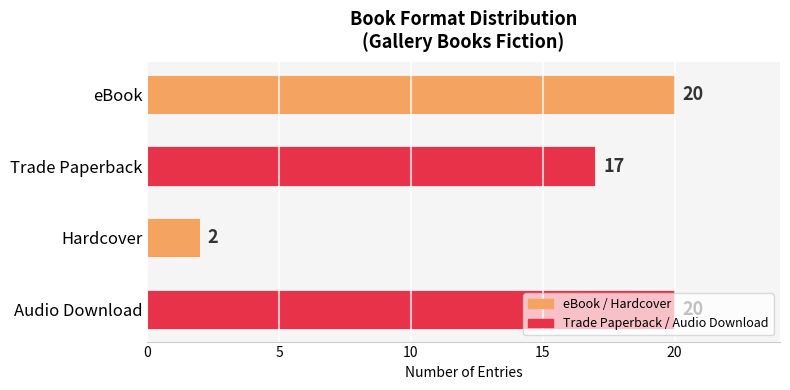

How many data points does each series have?

4